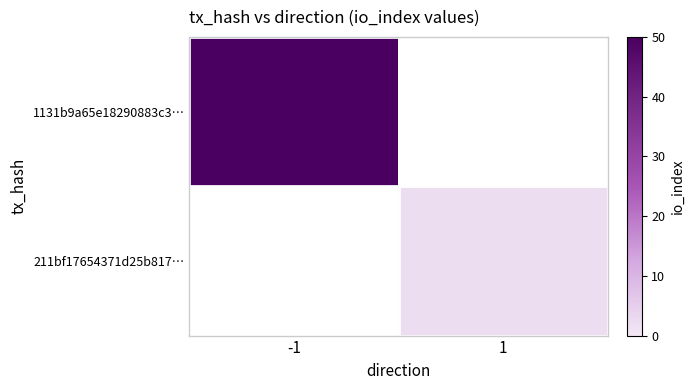

Is the value of 211bf17654371d25b817… at 1 greater than the value of 1131b9a65e18290883c3… at 1?

No